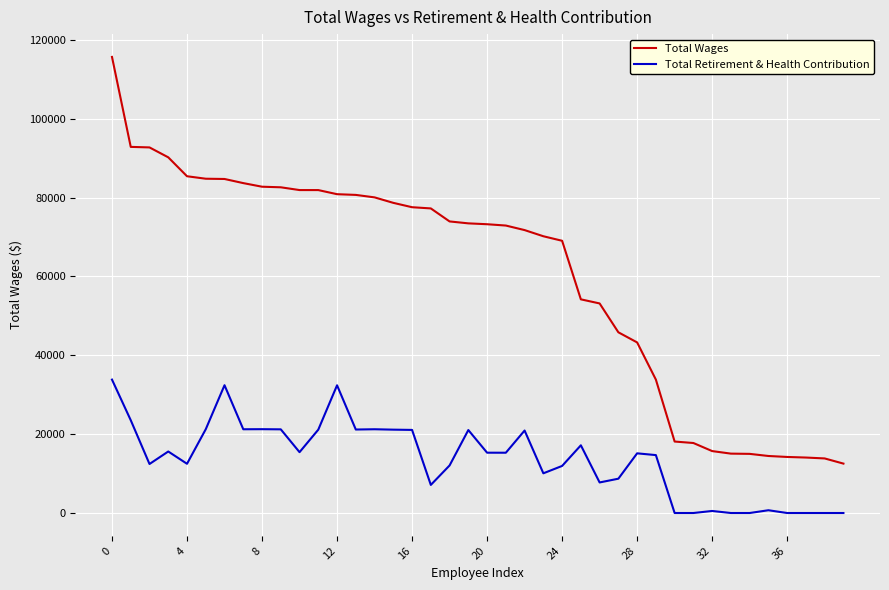

What is the maximum value shown in the chart?

115672